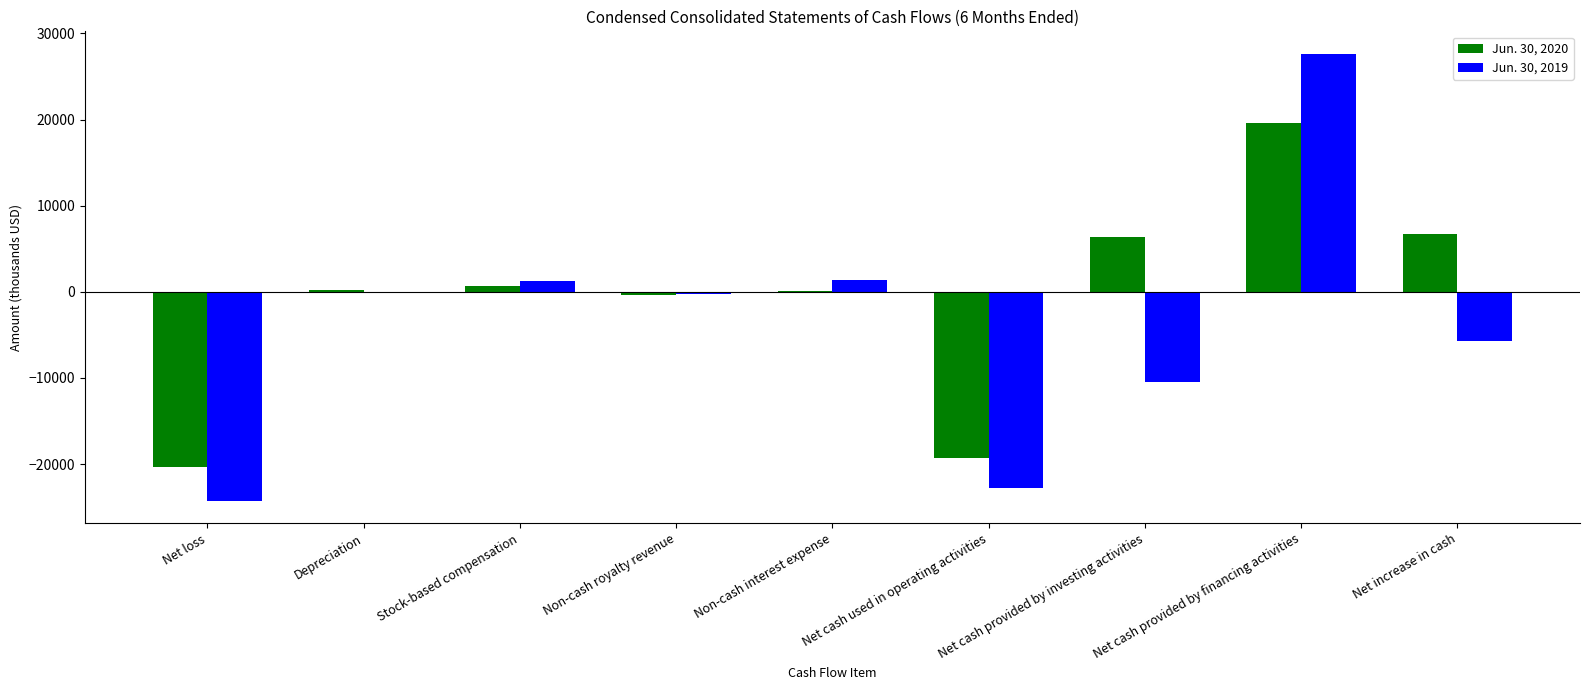

Is it true that Jun. 30, 2020 equals 9174 at Net cash provided by investing activities?

False